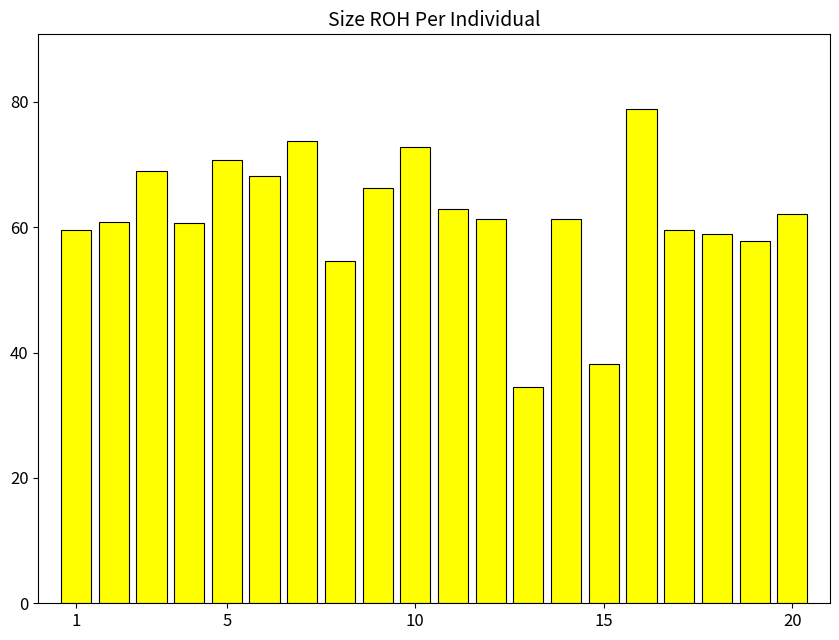

What is the difference between the maximum and minimum values?

44.4